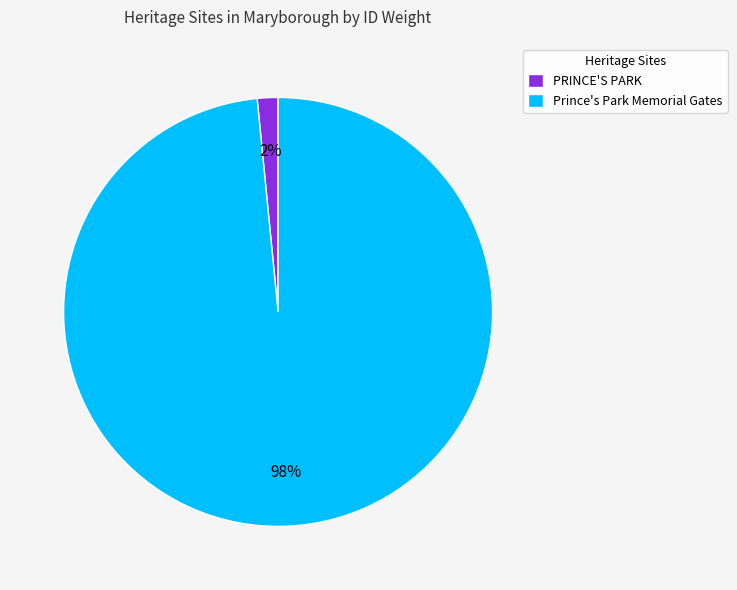

Do Prince's Park Memorial Gates and PRINCE'S PARK together represent more than half of the pie?

Yes